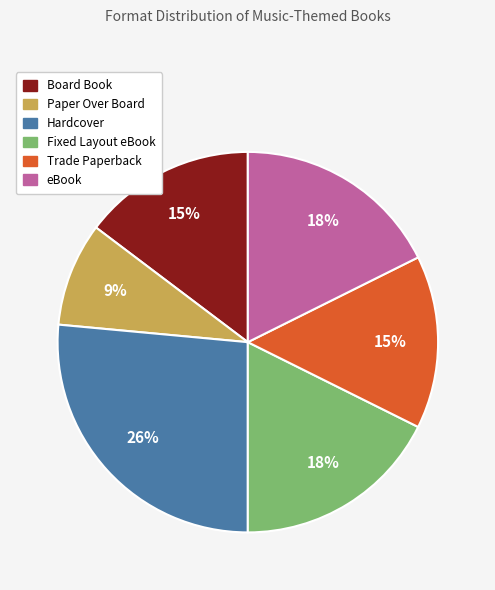

Count the number of slices in the pie.

6